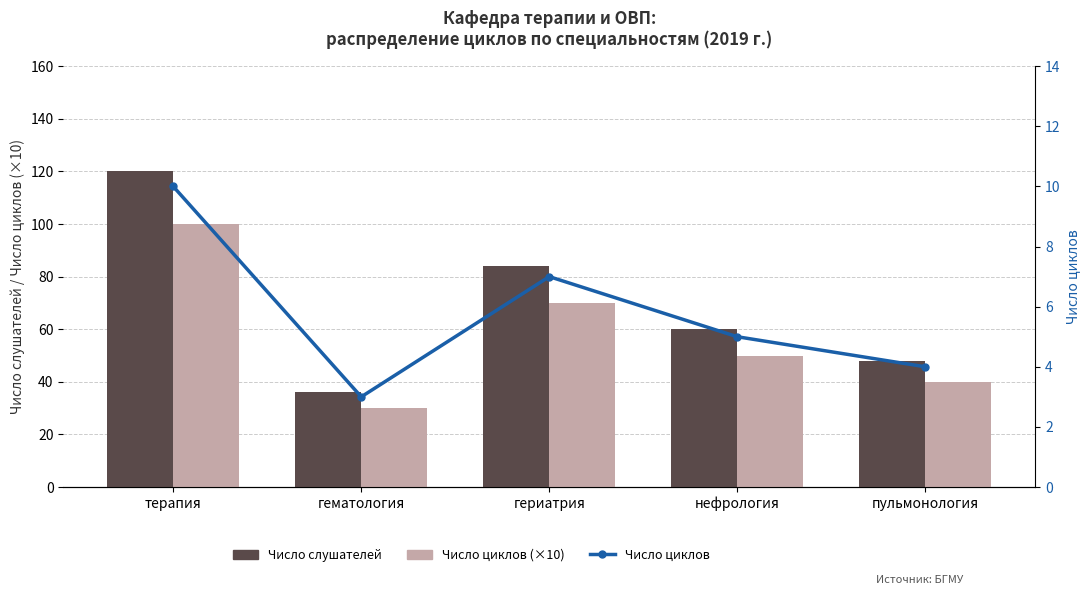

Does the chart contain any negative values?

No